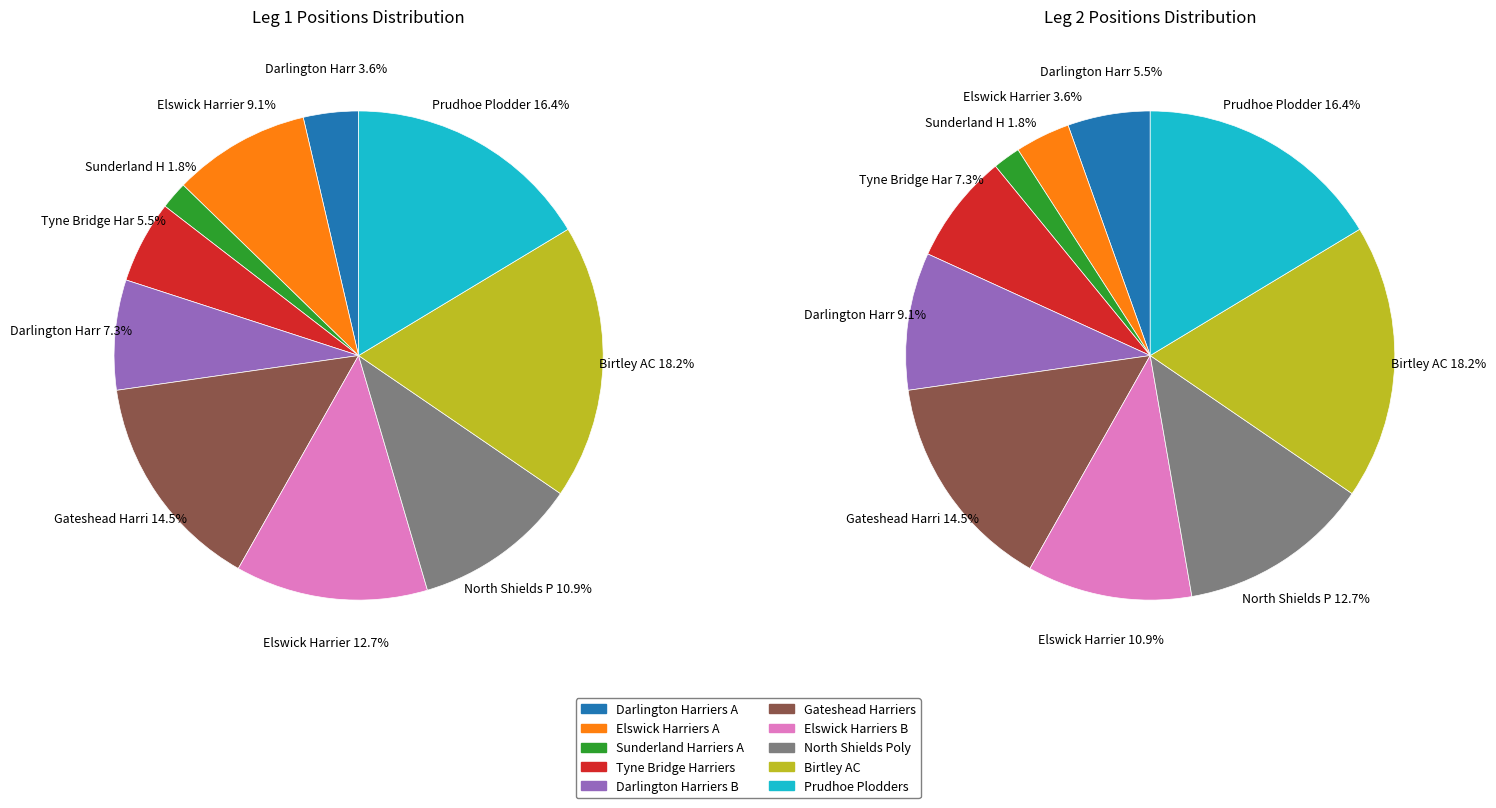

Is there any slice that represents more than half of the pie?

No